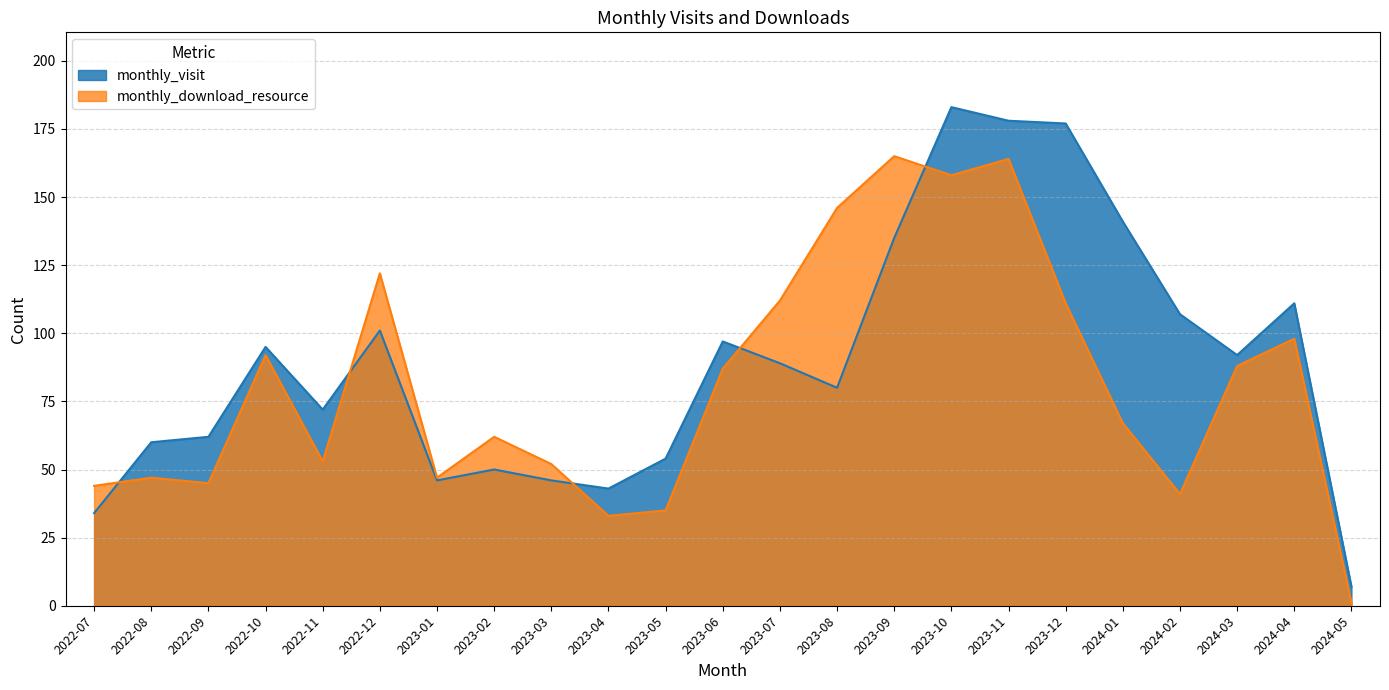

True or false: monthly_download_resource and monthly_visit cross at least once.

True